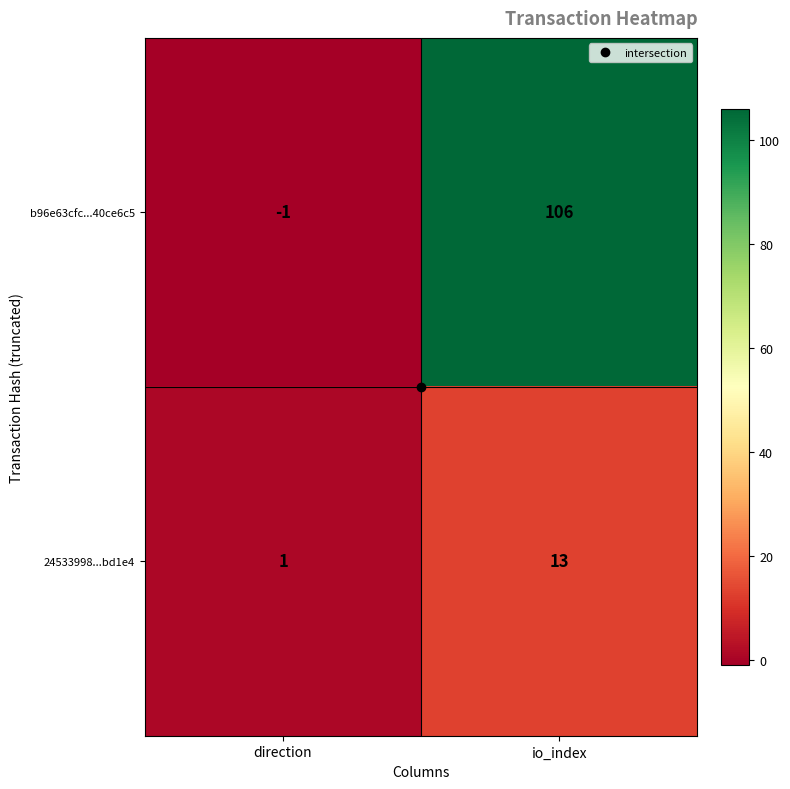

Count the number of data series in this chart.

2